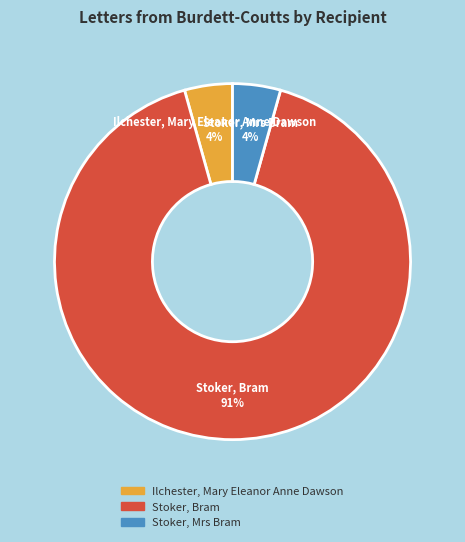

To the nearest percent, what percentage of the pie is Stoker, Mrs Bram?

4%